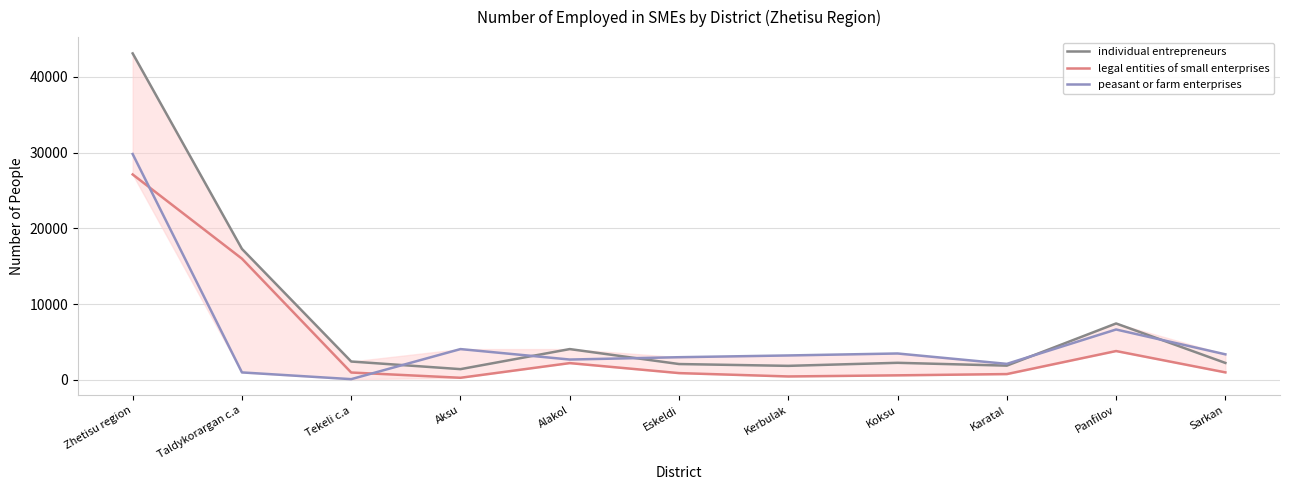

What position from the left is Eskeldi?

6